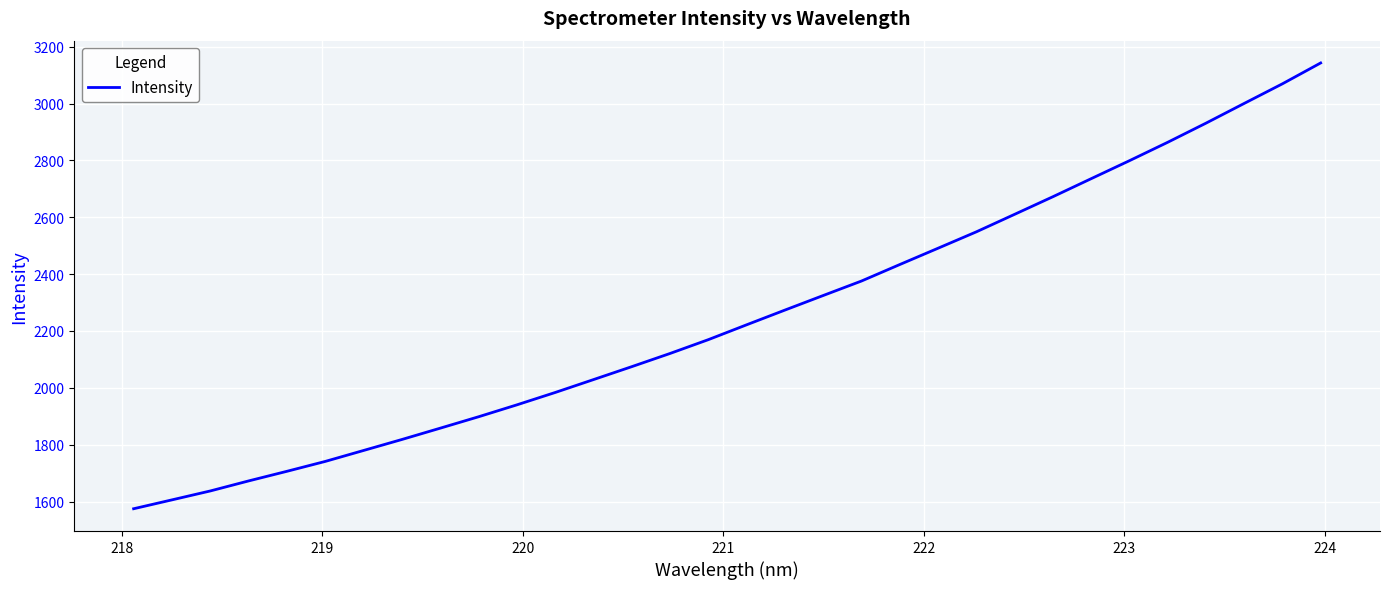

What is the maximum value shown in the chart?

3142.8